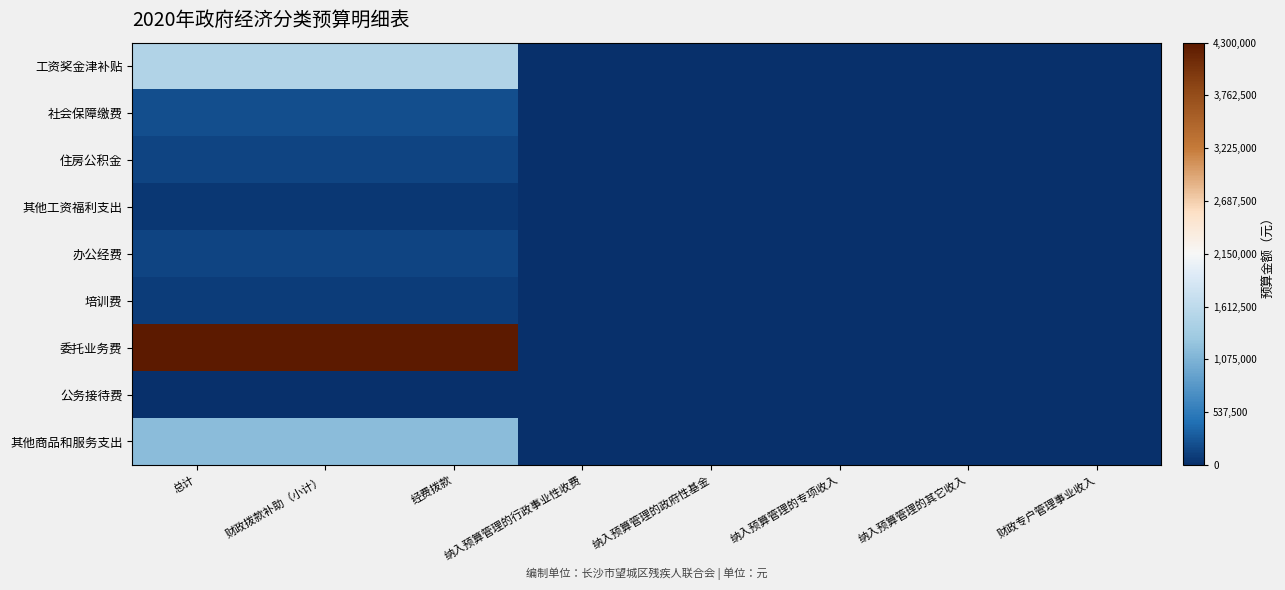

List the series in order of their peak value, lowest first.

公务接待费, 其他工资福利支出, 培训费, 住房公积金, 办公经费, 社会保障缴费, 其他商品和服务支出, 工资奖金津补贴, 委托业务费